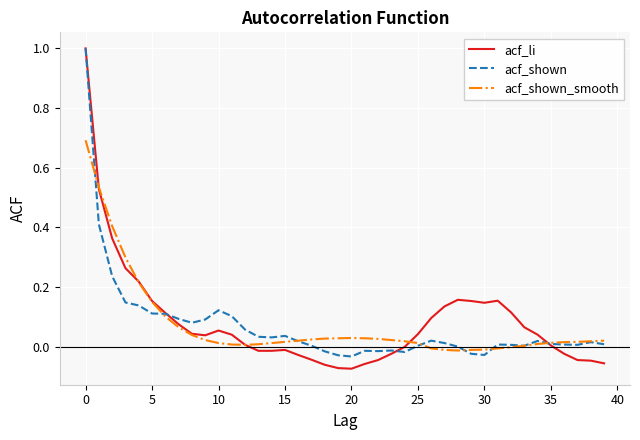

What is the highest value of the acf_shown_smooth series?

0.7